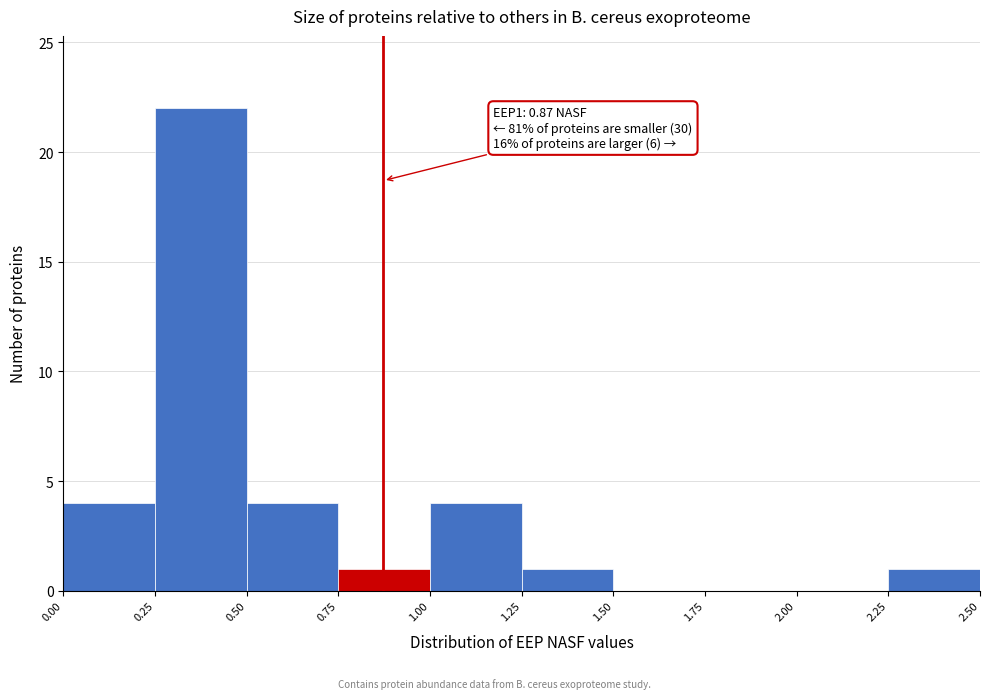

Over which range of the x-axis is the bar tallest?

0.25 to 0.50